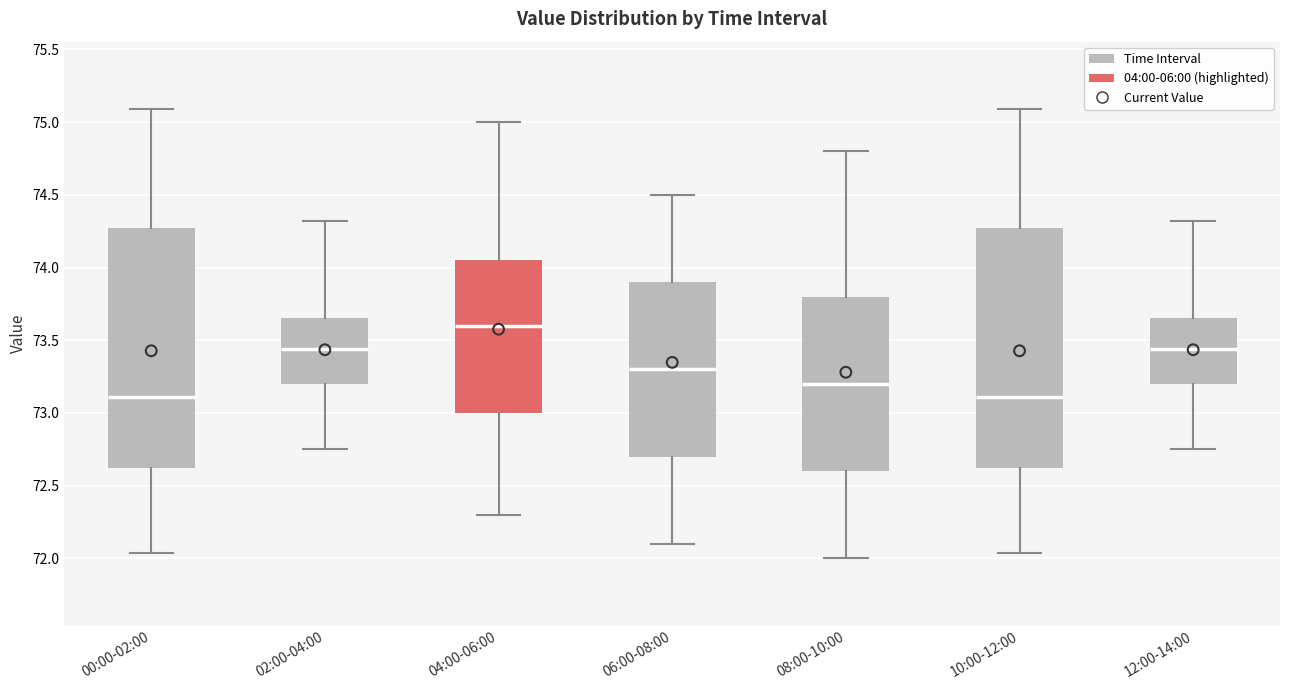

Reading left to right, transcribe this box plot: for each box, give where its median line is, the range the box spans, and where its two whiskers end, as read against the y-axis. The values are not printed on the chart, so give them approximately, as read against the axis.

00:00-02:00: median 73.10, box 72.60 to 74.25, whiskers 72.05 to 75.10
02:00-04:00: median 73.45, box 73.20 to 73.65, whiskers 72.75 to 74.30
04:00-06:00: median 73.60, box 73.00 to 74.05, whiskers 72.30 to 75.00
06:00-08:00: median 73.30, box 72.70 to 73.90, whiskers 72.10 to 74.50
08:00-10:00: median 73.20, box 72.60 to 73.80, whiskers 72.00 to 74.80
10:00-12:00: median 73.10, box 72.60 to 74.25, whiskers 72.05 to 75.10
12:00-14:00: median 73.45, box 73.20 to 73.65, whiskers 72.75 to 74.30